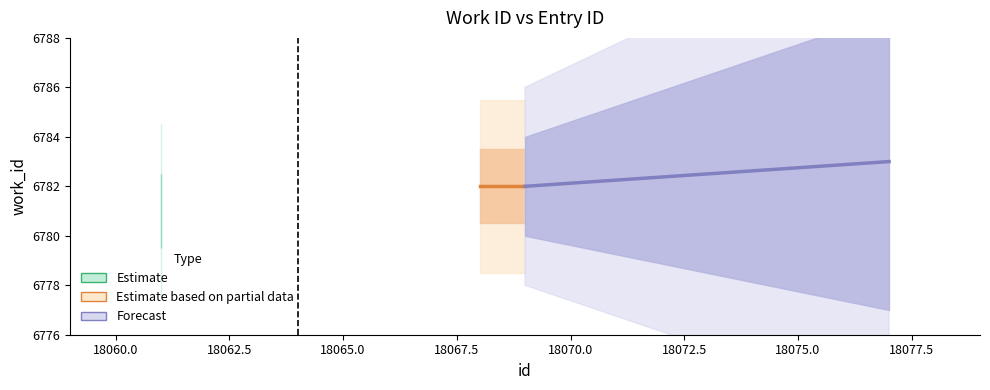

What is the difference between the maximum and minimum values in the id_upper series?

8